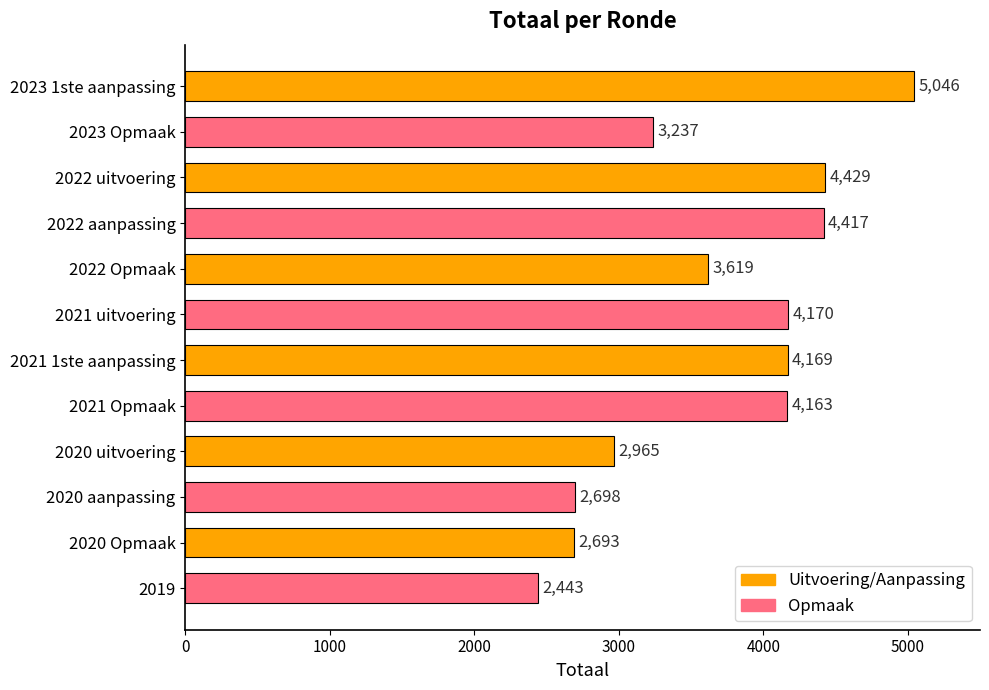

How many bars are there in total?

12